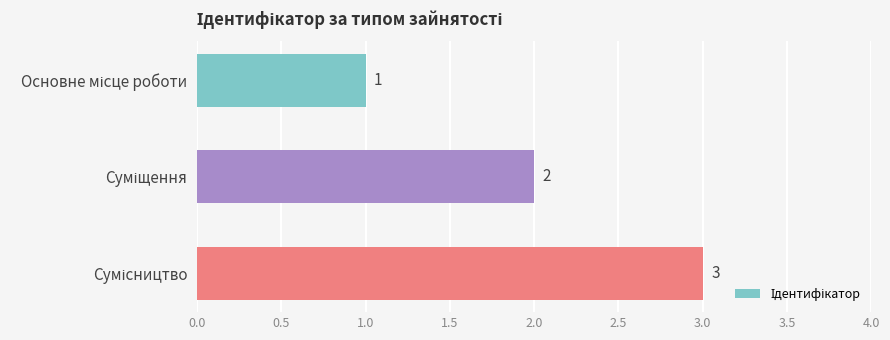

What is the difference between the maximum and minimum values?

2